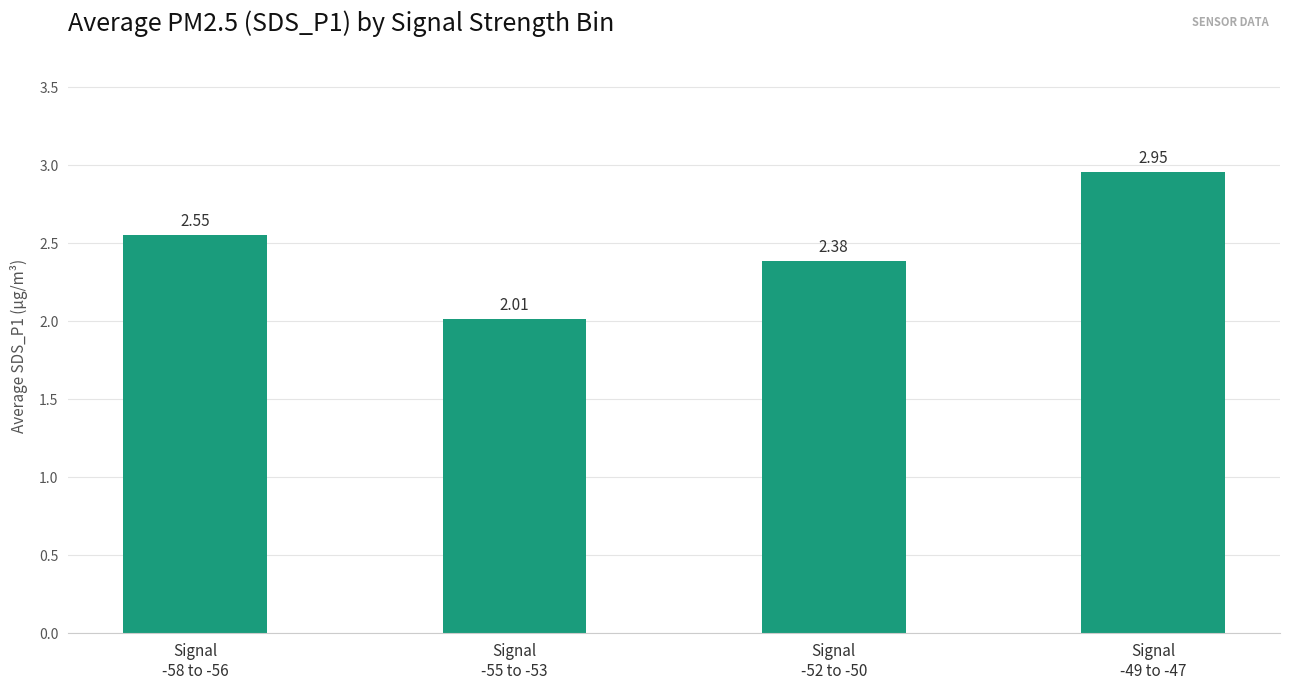

Approximately how many times larger is the value at Signal
-52 to -50 compared to Signal
-55 to -53?

1.2